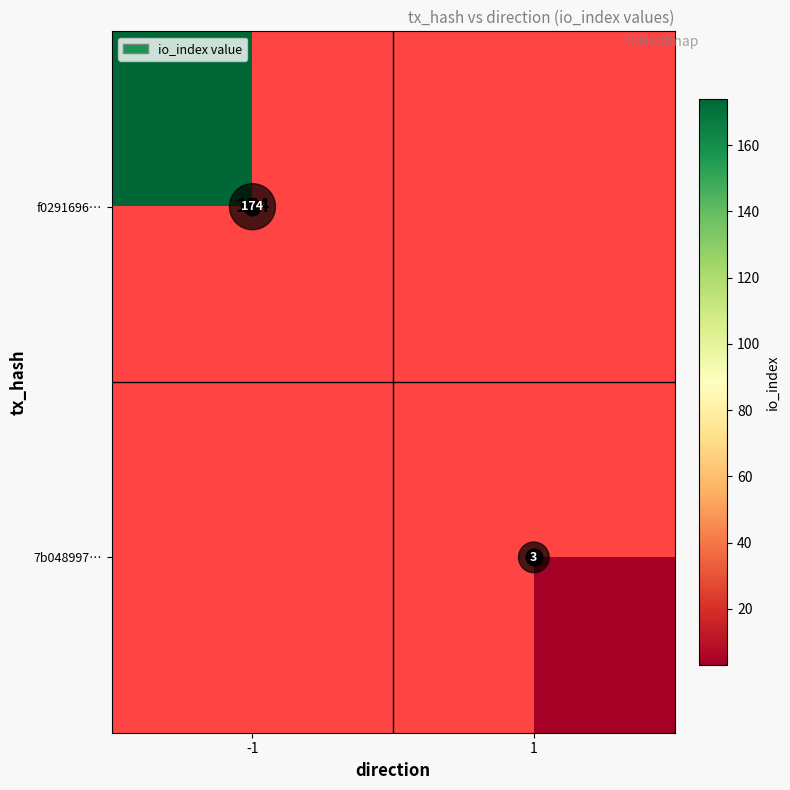

Is it true that 7b048997… equals 4 at 1?

False